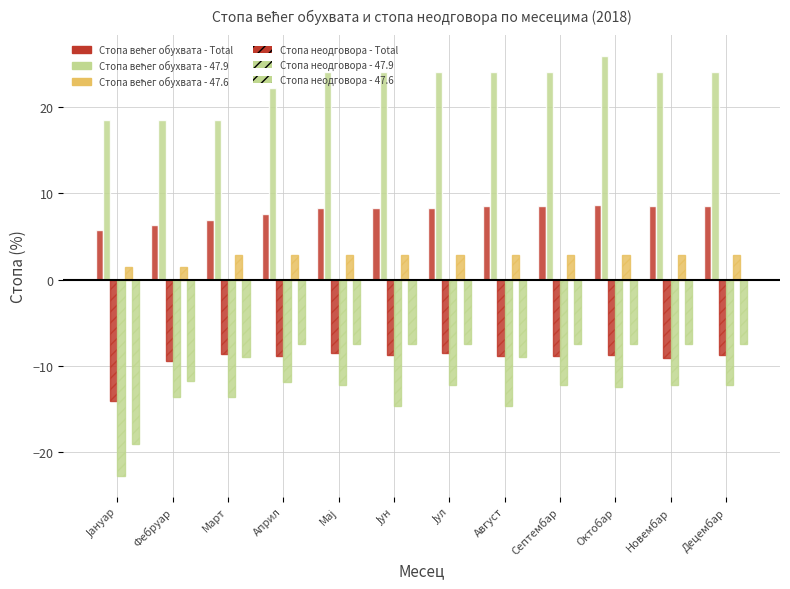

Count the number of categories in the chart.

12